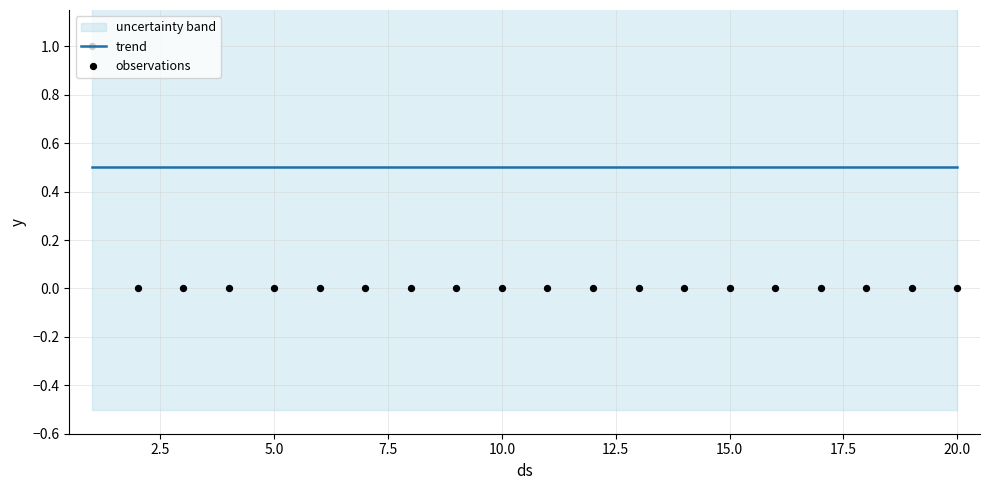

What is the total value across all series at 12.5?

0.5